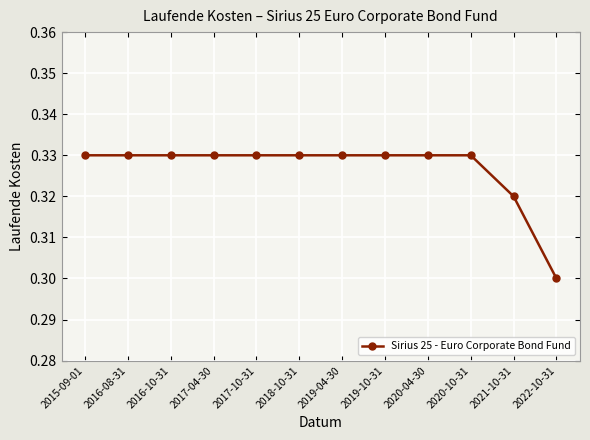

What is the label of the 5th point from the left?

2017-10-31